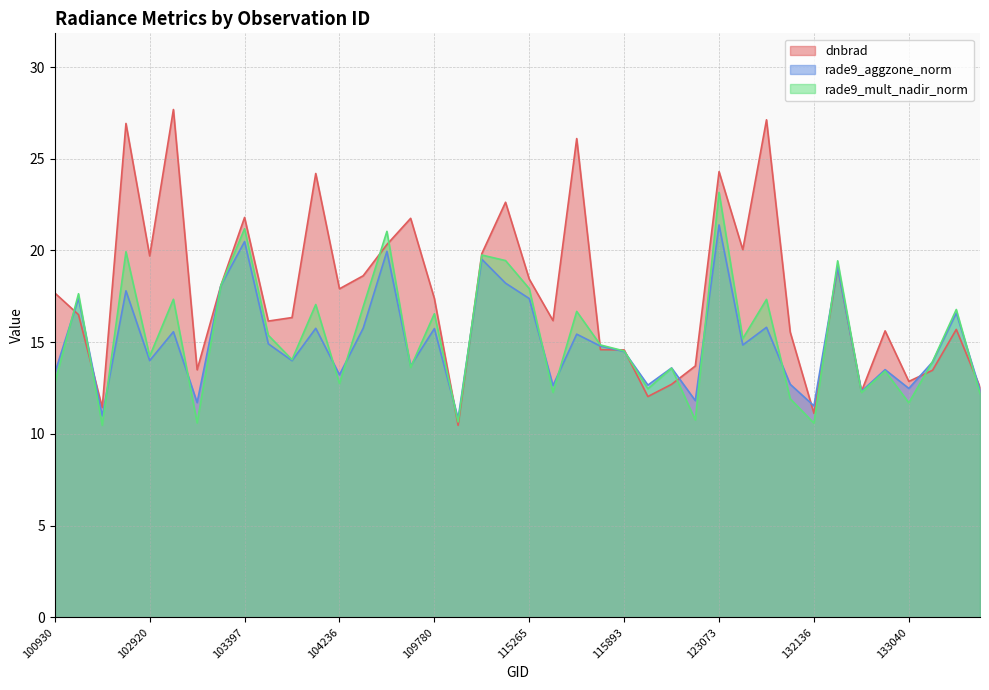

Reading right to left, list all the values displayed in this chart.

dnbrad: 134505=12.6	133405=15.7	133223=13.5	133040=12.9	132669=15.6	132488=12.3	132310=19.1	132136=11.1	131961=15.6	131947=27.1	131768=20.0	123073=24.3	122895=13.7	122346=12.7	122178=12.0	115893=14.6	115764=14.6	115500=26.1	115378=16.2	115265=18.4	110299=22.6	110127=19.8	109954=10.5	109780=17.4	108715=21.8	108015=20.3	104355=18.6	104236=17.9	104229=24.2	104112=16.3	103761=16.2	103397=21.8	103279=18.1	103040=13.5	103032=27.7	102920=19.7	102912=26.9	102792=11.4	102671=16.5	100930=17.7
rade9_aggzone_norm: 134505=12.4	133405=16.6	133223=13.9	133040=12.5	132669=13.5	132488=12.3	132310=19.1	132136=11.5	131961=12.7	131947=15.8	131768=14.8	123073=21.4	122895=11.8	122346=13.6	122178=12.7	115893=14.5	115764=14.8	115500=15.4	115378=12.6	115265=17.4	110299=18.2	110127=19.5	109954=10.8	109780=15.7	108715=13.7	108015=20.0	104355=15.8	104236=13.2	104229=15.8	104112=14.0	103761=14.9	103397=20.5	103279=18.1	103040=11.7	103032=15.6	102920=14.0	102912=17.8	102792=11.0	102671=17.4	100930=13.3
rade9_mult_nadir_norm: 134505=12.2	133405=16.8	133223=13.9	133040=11.7	132669=13.4	132488=12.3	132310=19.4	132136=10.6	131961=11.9	131947=17.3	131768=15.2	123073=23.2	122895=10.8	122346=13.6	122178=12.5	115893=14.5	115764=14.9	115500=16.7	115378=12.3	115265=17.9	110299=19.5	110127=19.8	109954=10.7	109780=16.6	108715=13.6	108015=21.0	104355=16.9	104236=12.7	104229=17.1	104112=14.0	103761=15.4	103397=21.2	103279=18.1	103040=10.6	103032=17.3	102920=14.2	102912=19.9	102792=10.5	102671=17.6	100930=12.8